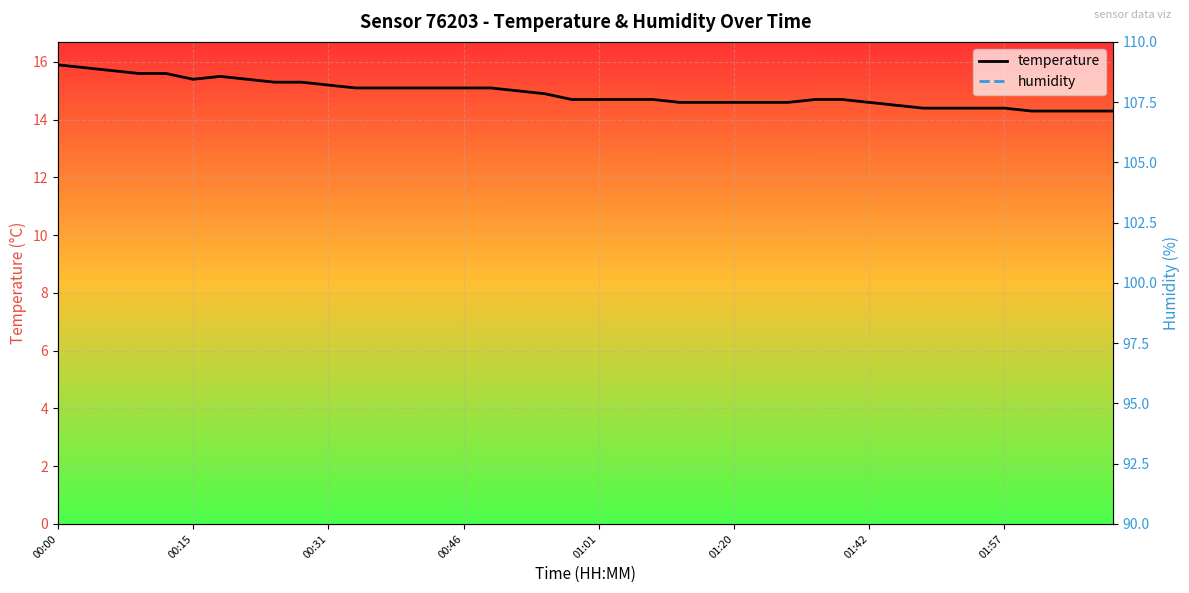

Reading left to right, list all the values displayed in this chart.

temperature: 15.9	15.8	15.7	15.6	15.6	15.4	15.5	15.4	15.3	15.3	15.2	15.1	15.1	15.1	15.1	15.1	15.1	15.0	14.9	14.7	14.7	14.7	14.7	14.6	14.6	14.6	14.6	14.6	14.7	14.7	14.6	14.5	14.4	14.4	14.4	14.4	14.3	14.3	14.3	14.3
humidity: 99.9	99.9	99.9	99.9	99.9	99.9	99.9	99.9	99.9	99.9	99.9	99.9	99.9	99.9	99.9	99.9	99.9	99.9	99.9	99.9	99.9	99.9	99.9	99.9	99.9	99.9	99.9	99.9	99.9	99.9	99.9	99.9	99.9	99.9	99.9	99.9	99.9	99.9	99.9	99.9